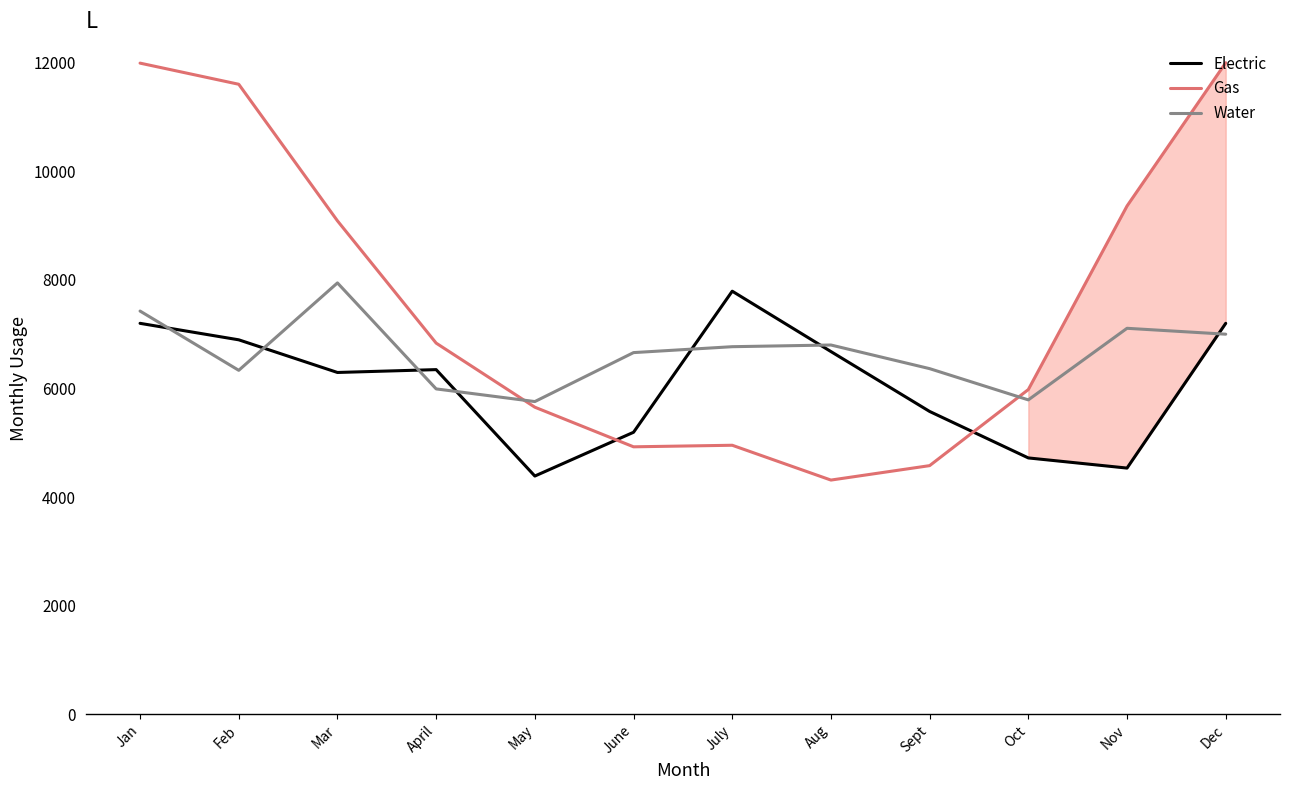

After their last crossing, which series has the higher values: Water or Electric?

Electric